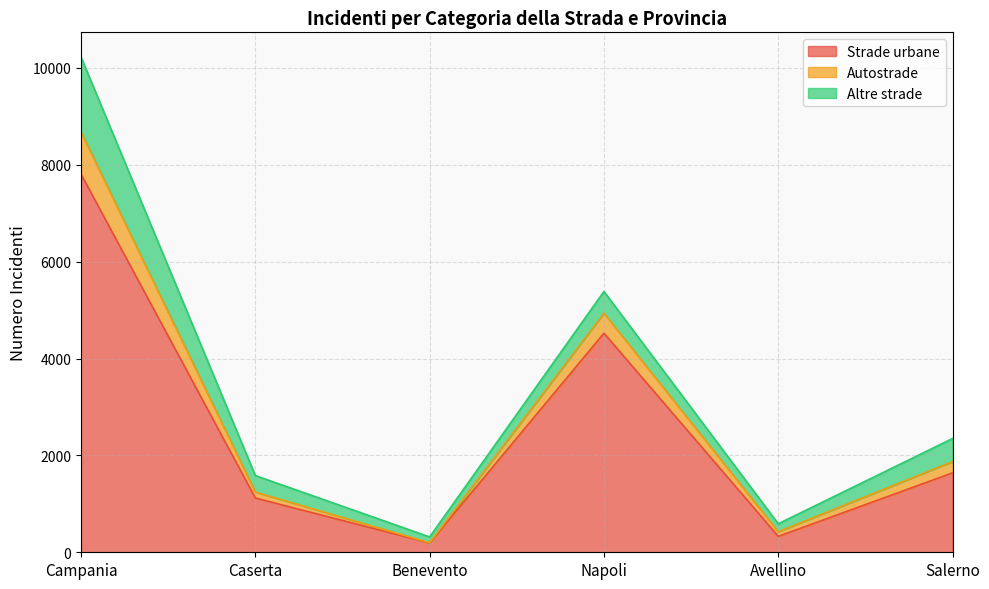

Where does the Strade urbane series first go above 1640?

Campania